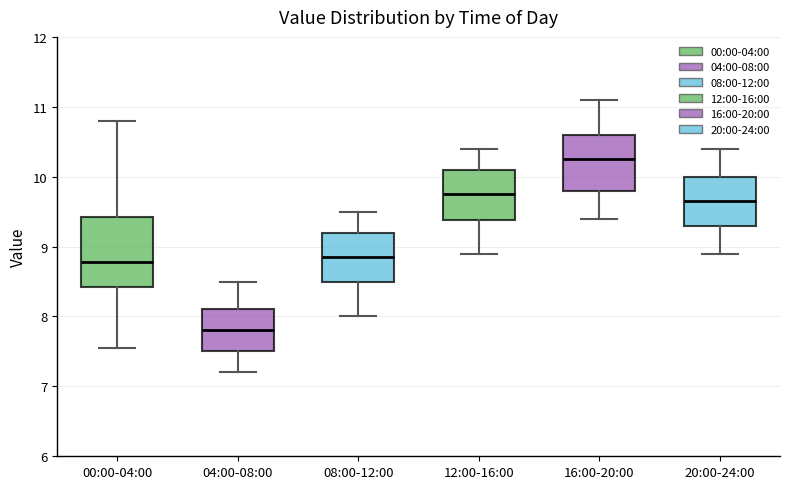

Which box has the highest median line?

16:00-20:00